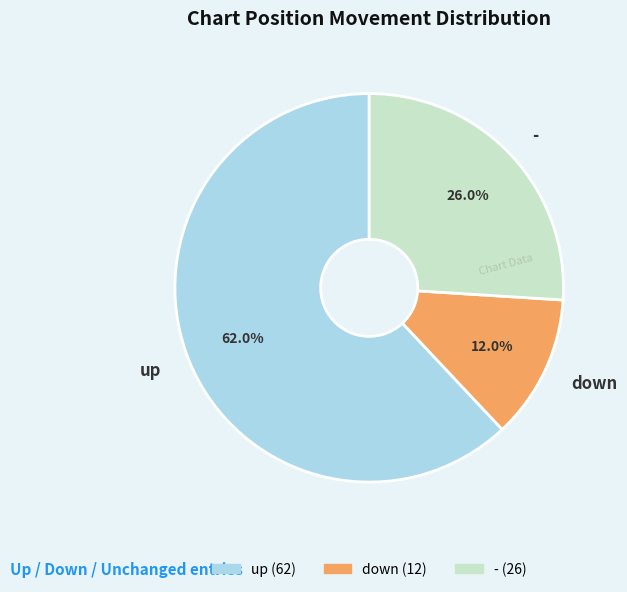

Which has a higher value, - or down?

-